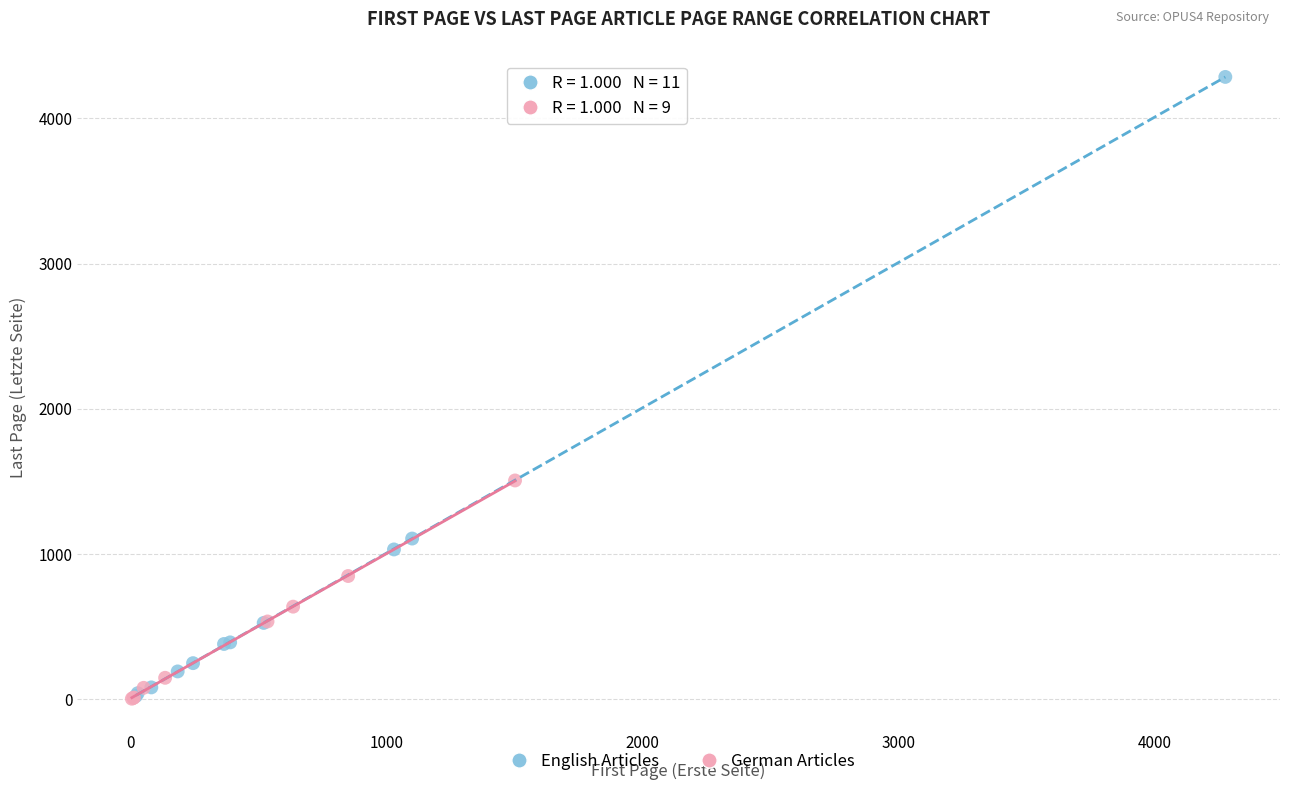

Which series has the largest Y range (max minus min)?

English Articles